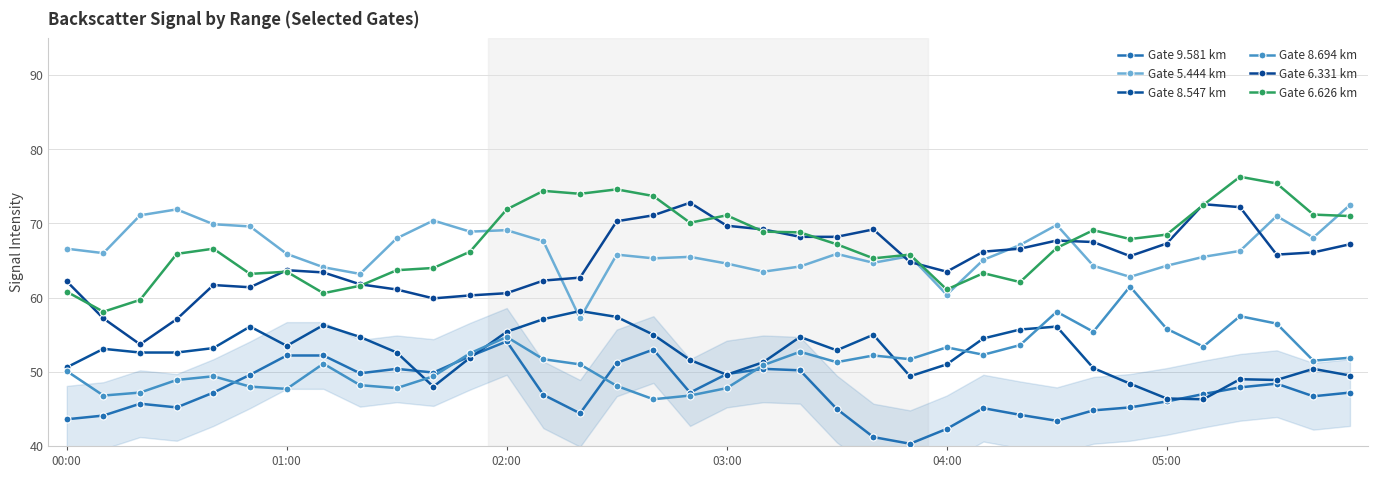

Count the number of data series in this chart.

6